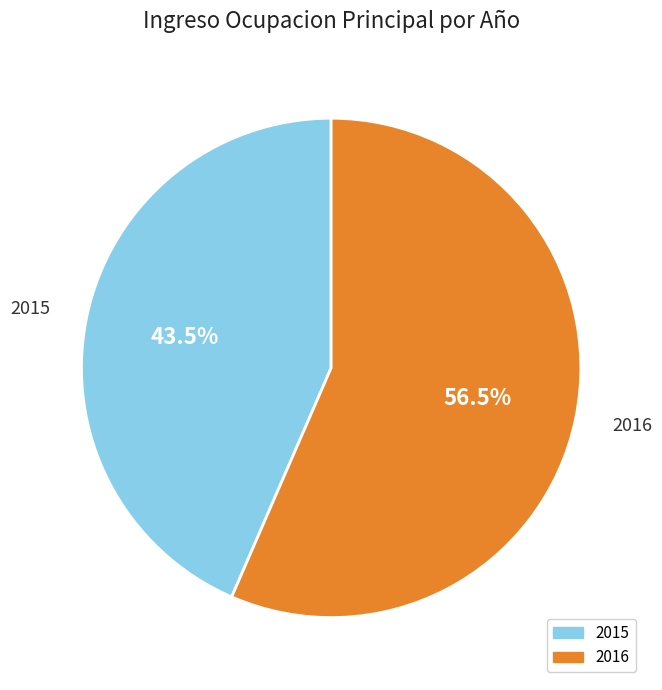

Between 2016 and 2015, which is larger?

2016